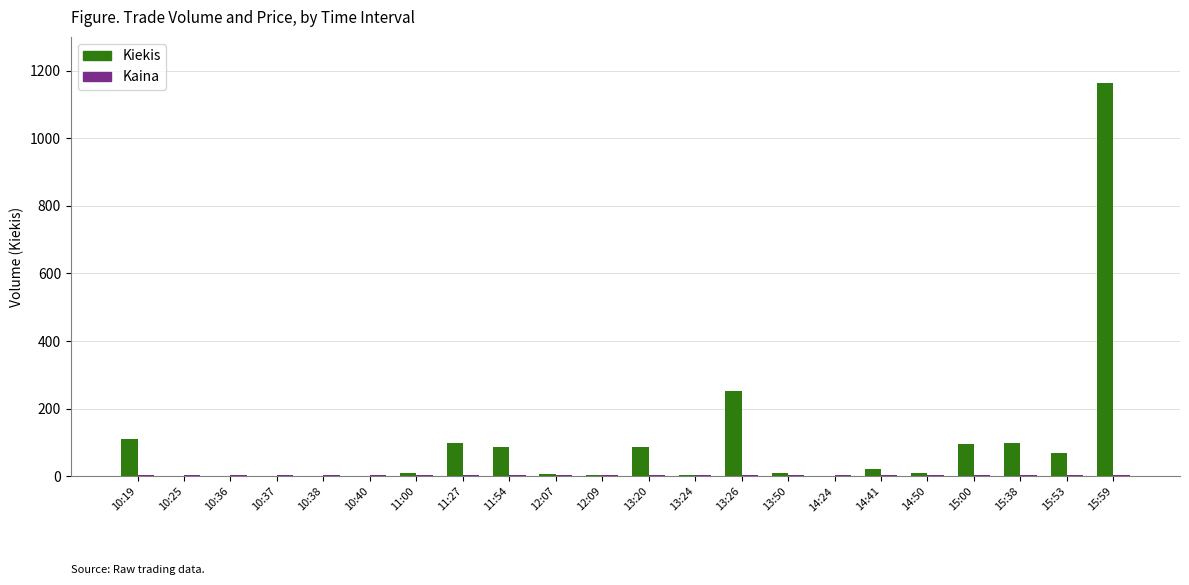

At which label is Kiekis closest to 581?

13:26